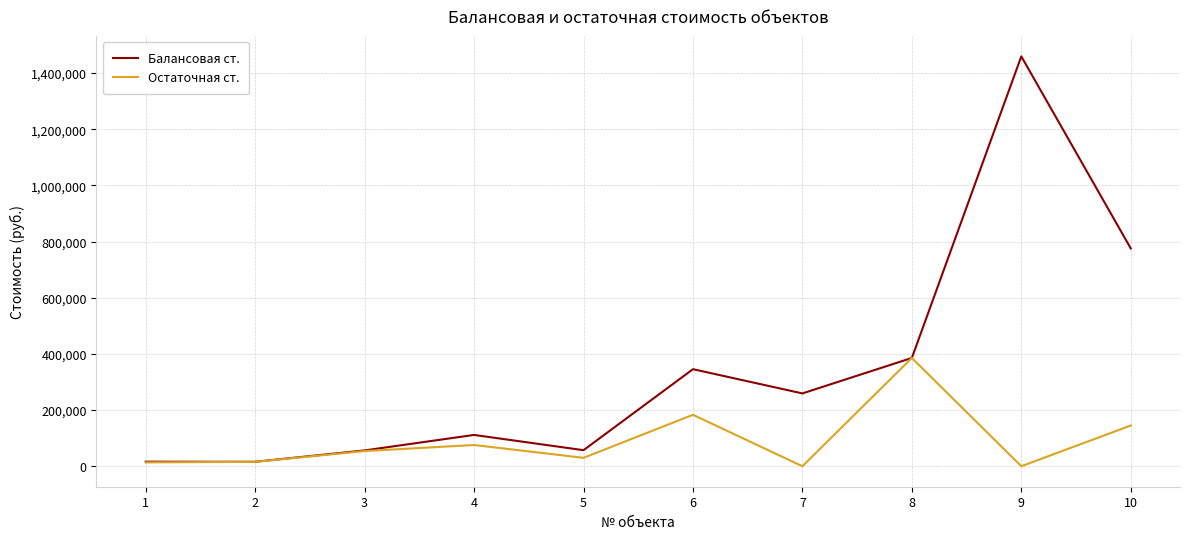

List the series in order of their peak value, lowest first.

Остаточная ст., Балансовая ст.